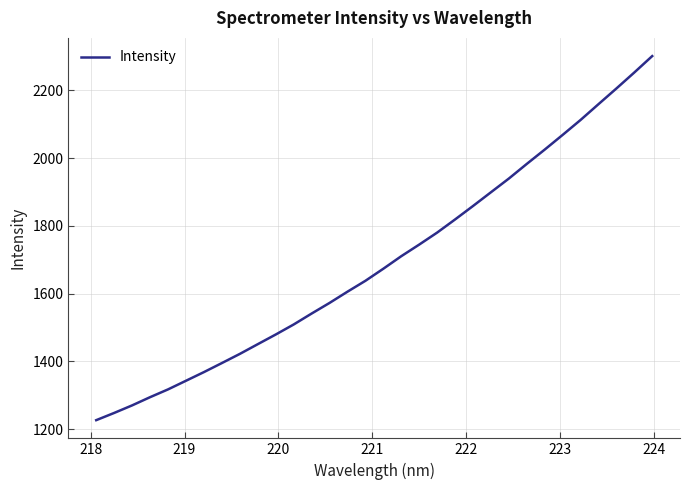

What is the maximum value shown in the chart?

2301.3